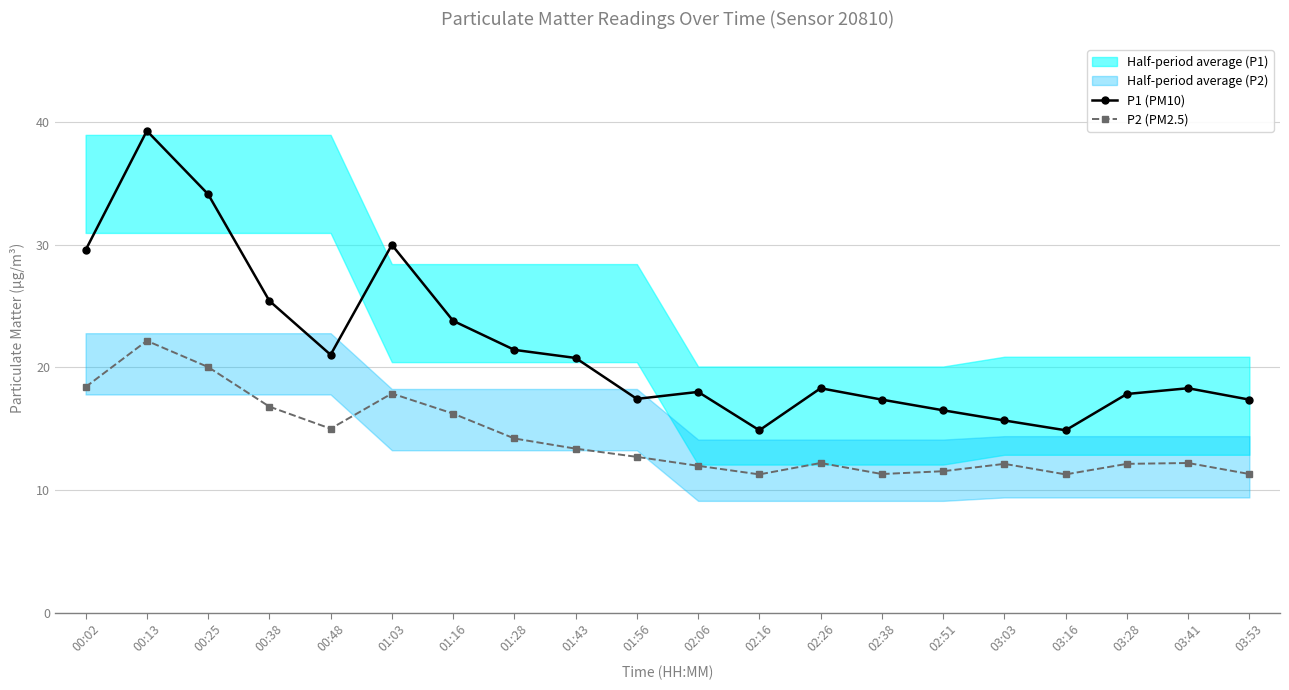

How many lines are shown in the chart?

2